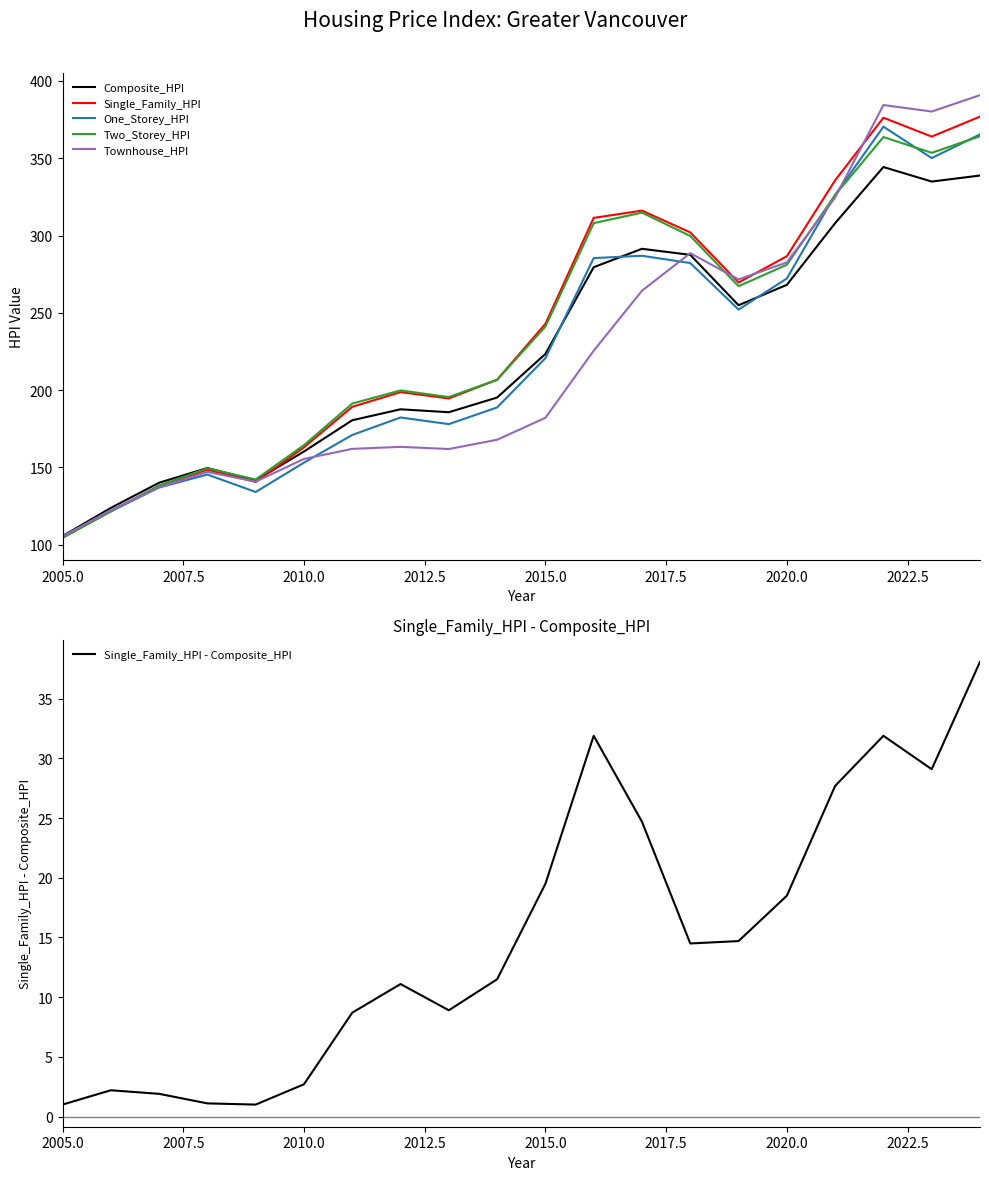

How many data points in Single_Family_HPI - Composite_HPI are above 14?

10